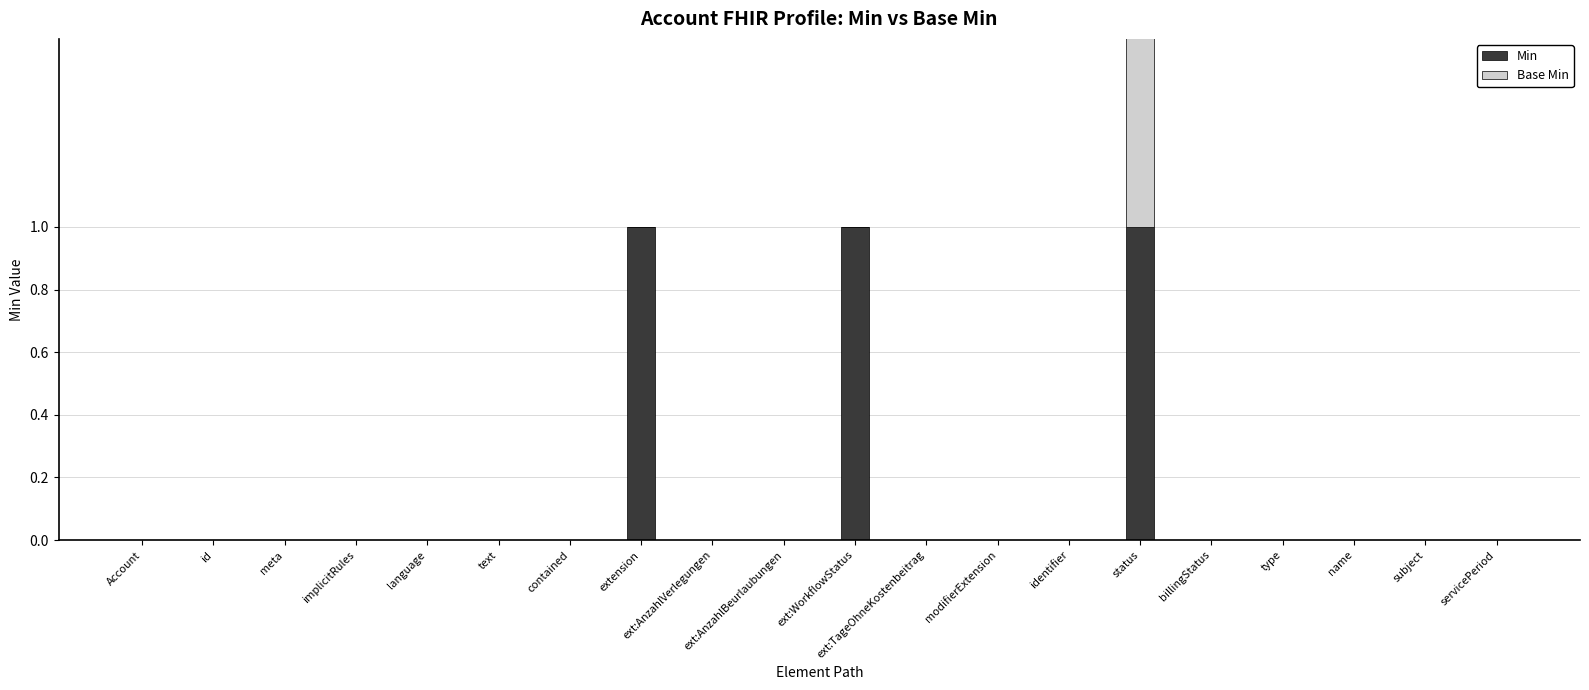

Rank the categories by Min value from highest to lowest.

extension, ext:WorkflowStatus, status, Account, id, meta, implicitRules, language, text, contained, ext:AnzahlVerlegungen, ext:AnzahlBeurlaubungen, ext:TageOhneKostenbeitrag, modifierExtension, identifier, billingStatus, type, name, subject, servicePeriod